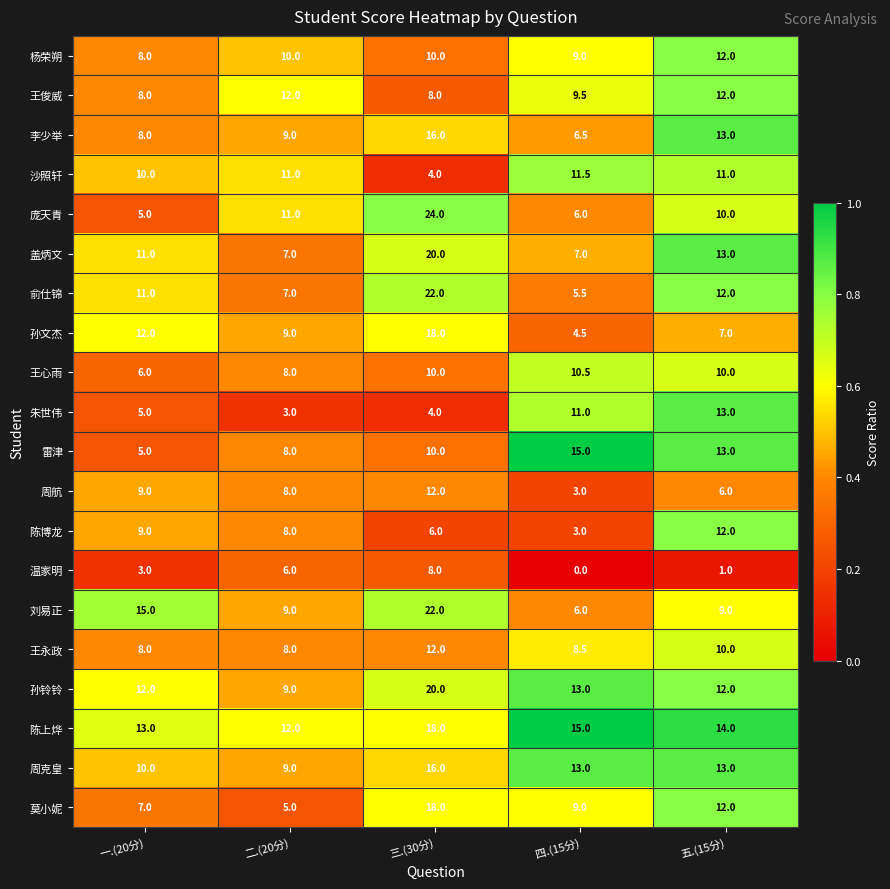

At how many categories does at least one series exceed 0?

5